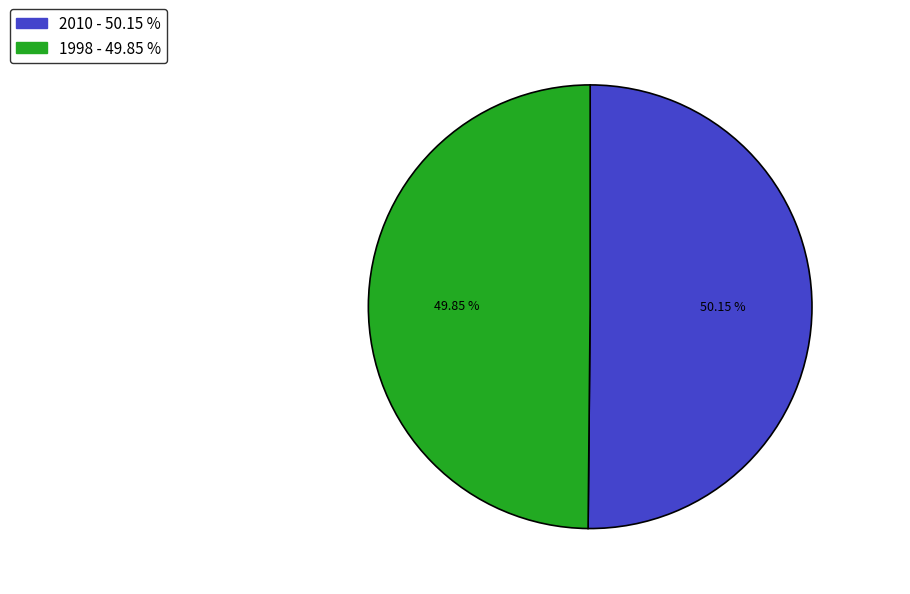

How many segments does this pie chart have?

2